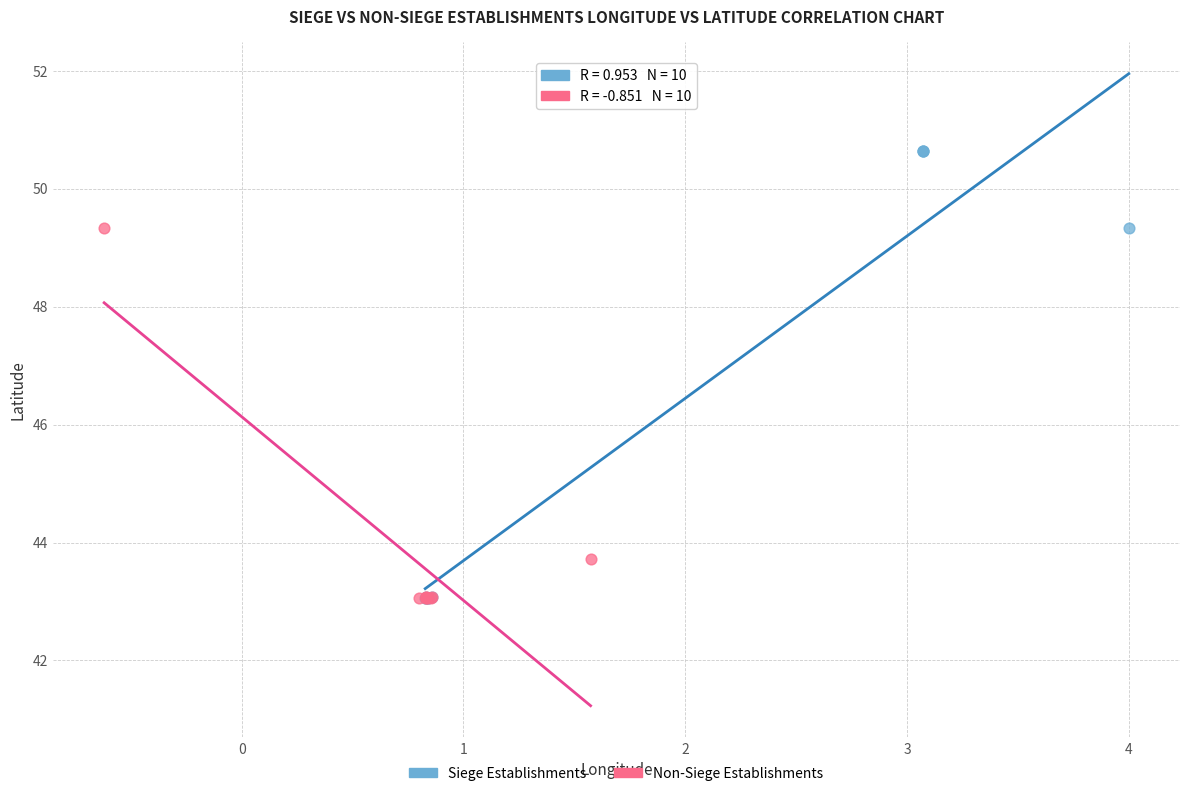

Which series reaches the maximum Y coordinate?

Siege Establishments